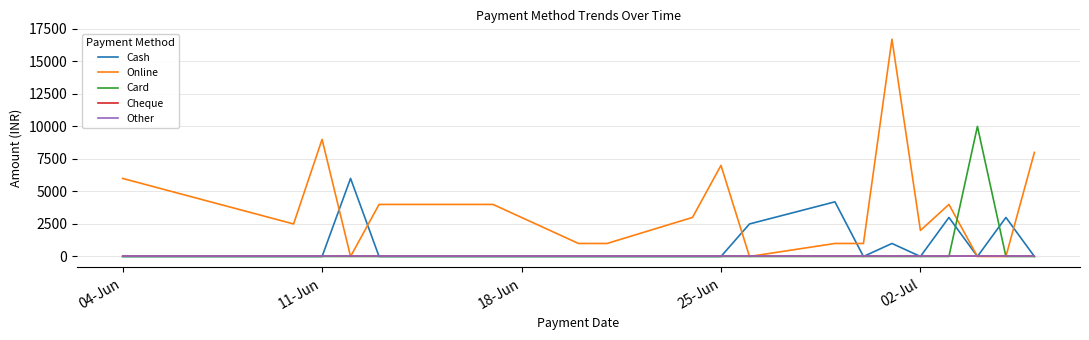

Does the chart display data point markers on the line(s)?

No